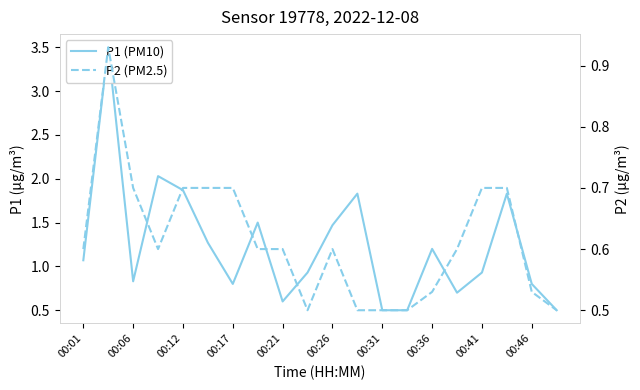

What is the greatest value displayed?

3.5